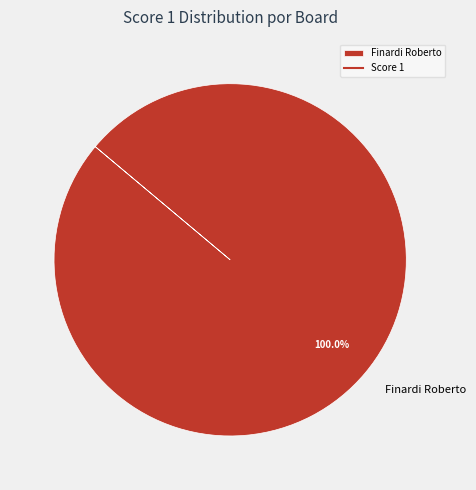

Is there a majority slice in this chart?

Yes